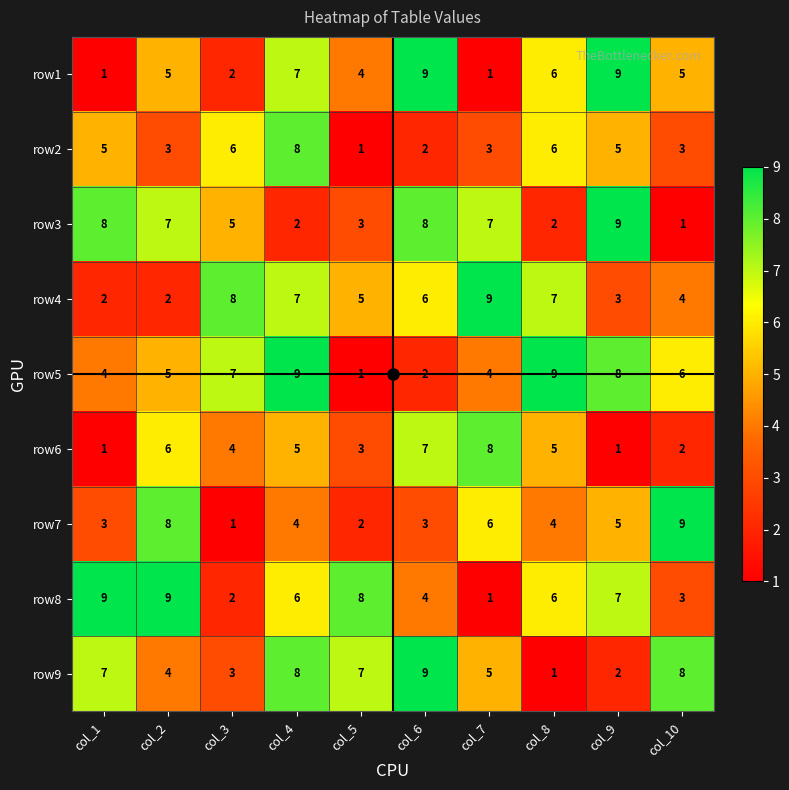

Is it true that row9 equals 4 at col_2?

True